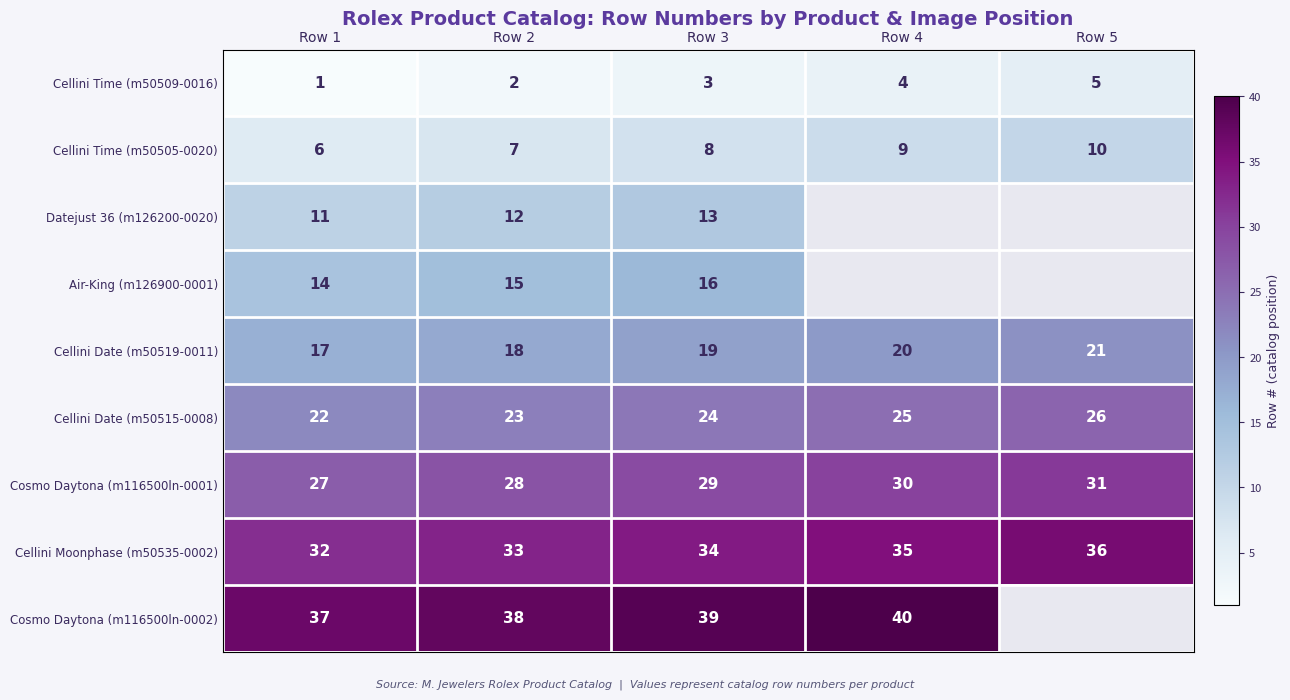

Rank the series at Row 3 from lowest to highest value.

Cellini Time (m50509-0016), Cellini Time (m50505-0020), Datejust 36 (m126200-0020), Air-King (m126900-0001), Cellini Date (m50519-0011), Cellini Date (m50515-0008), Cosmo Daytona (m116500ln-0001), Cellini Moonphase (m50535-0002), Cosmo Daytona (m116500ln-0002)